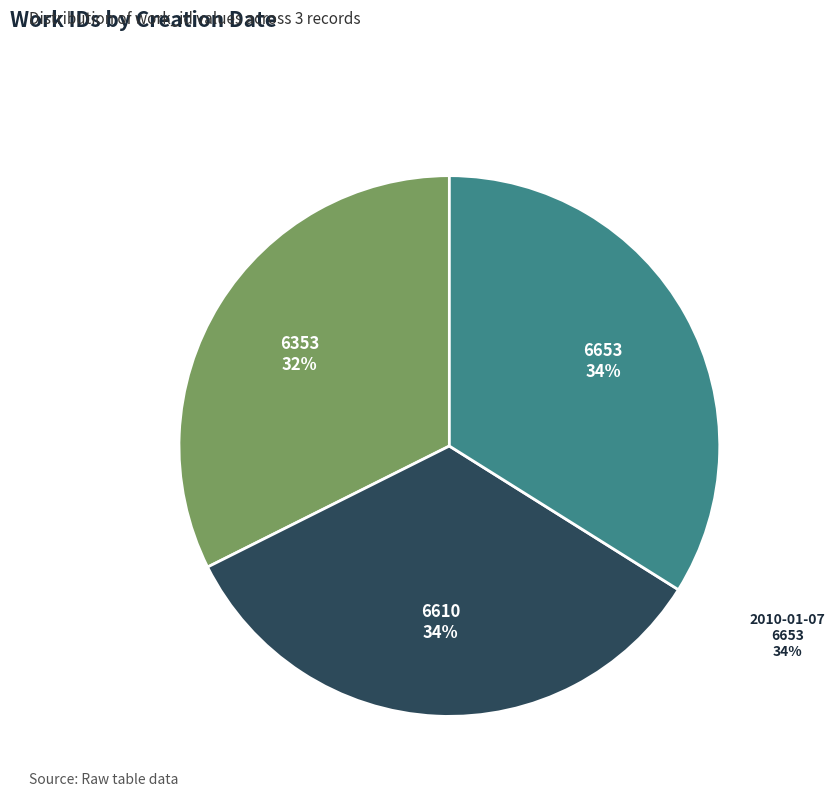

How many slices are in this pie chart?

3